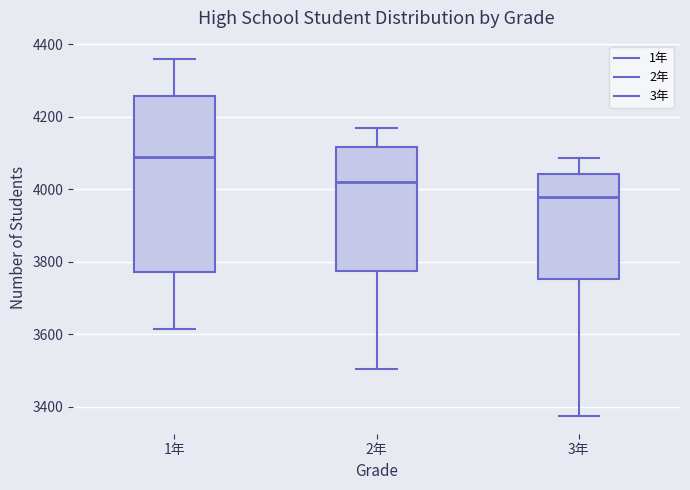

Which box's median line is the lowest?

3年